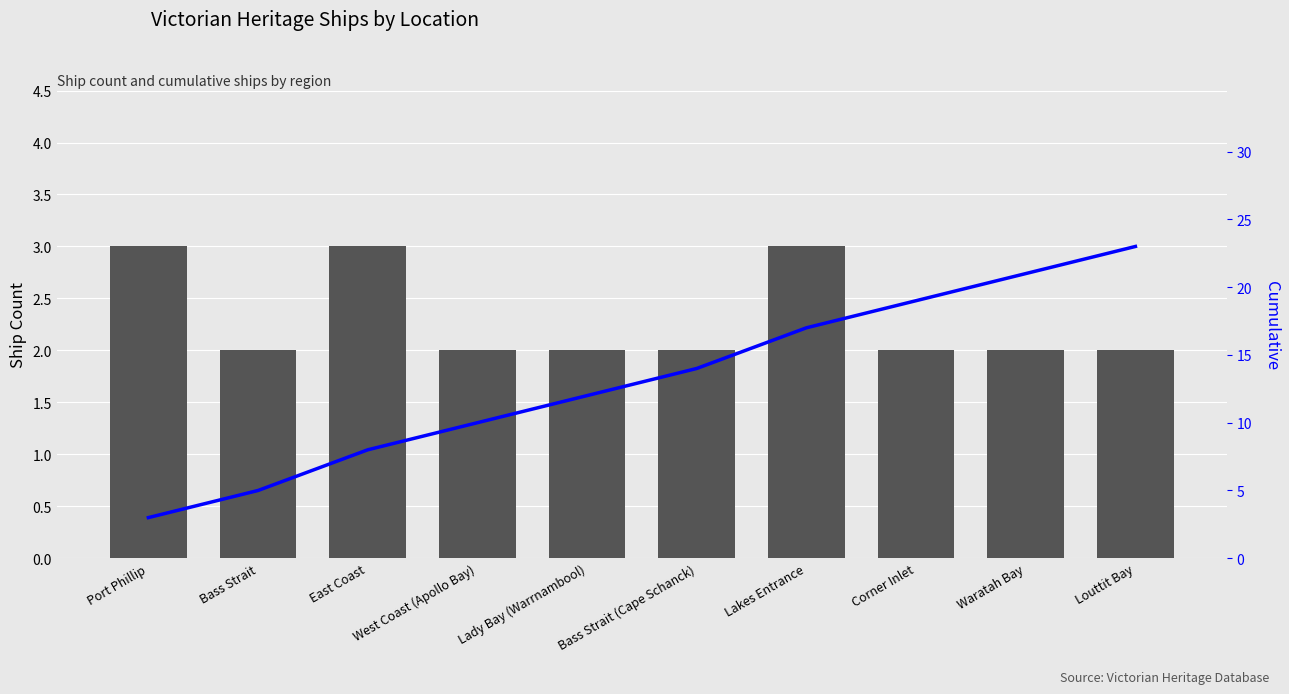

What is the total value across all series at Louttit Bay?

25